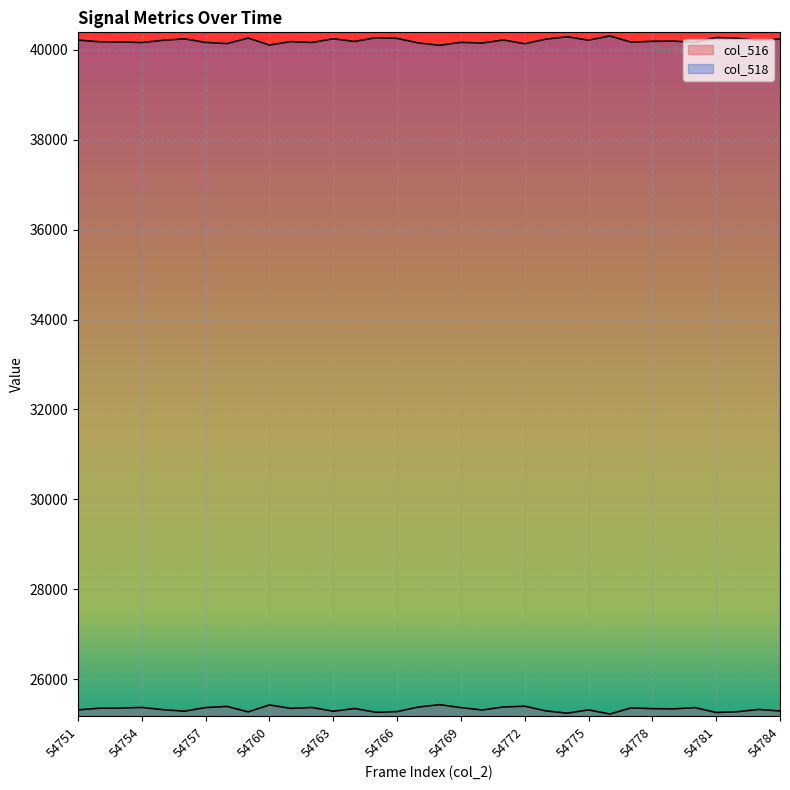

Where does the col_516 series first go above 25343?

54752